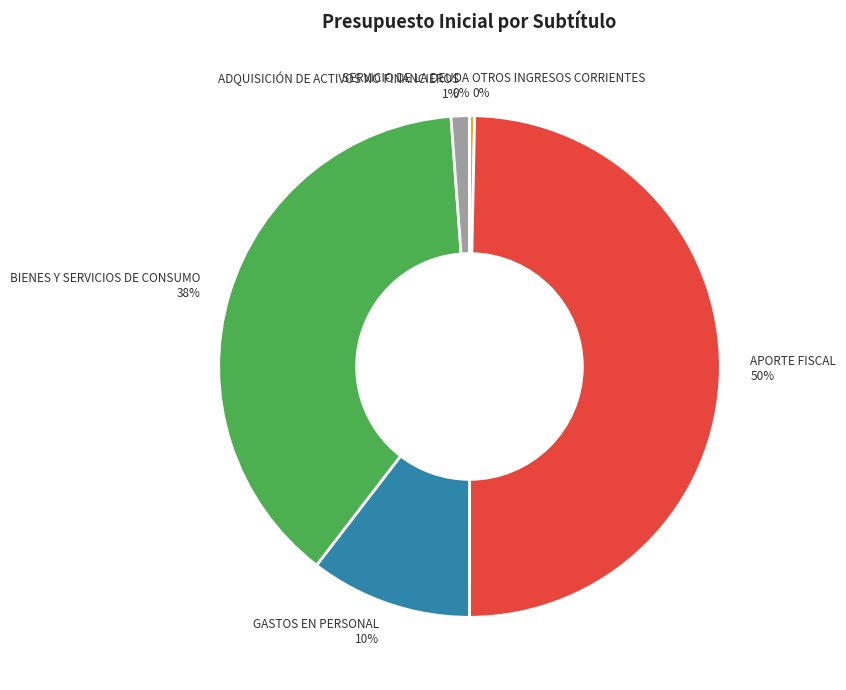

Is ADQUISICIÓN DE ACTIVOS NO FINANCIEROS the majority of the pie?

No